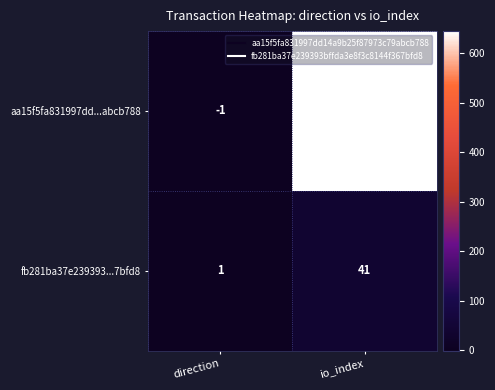

What is the total value across all series at io_index?

686